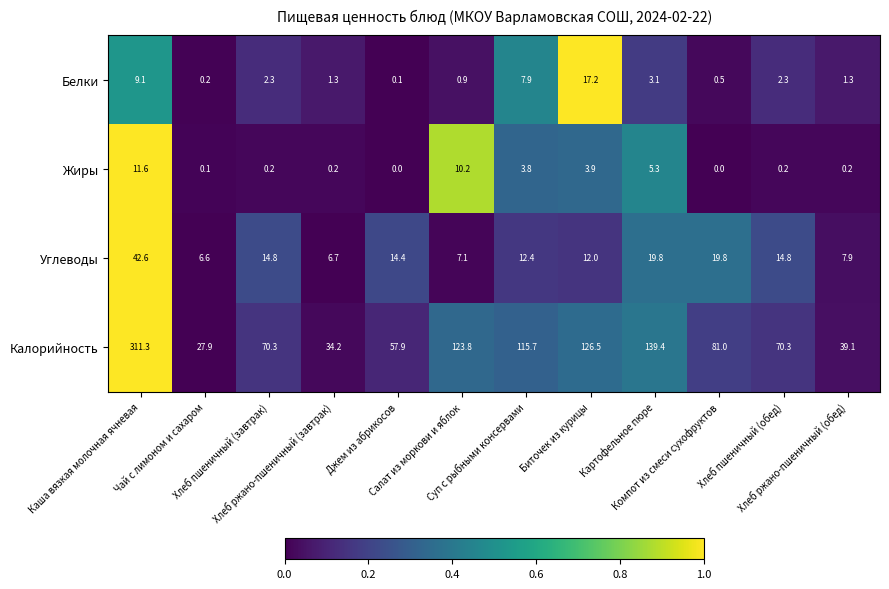

How many data points in Углеводы are above 14?

6